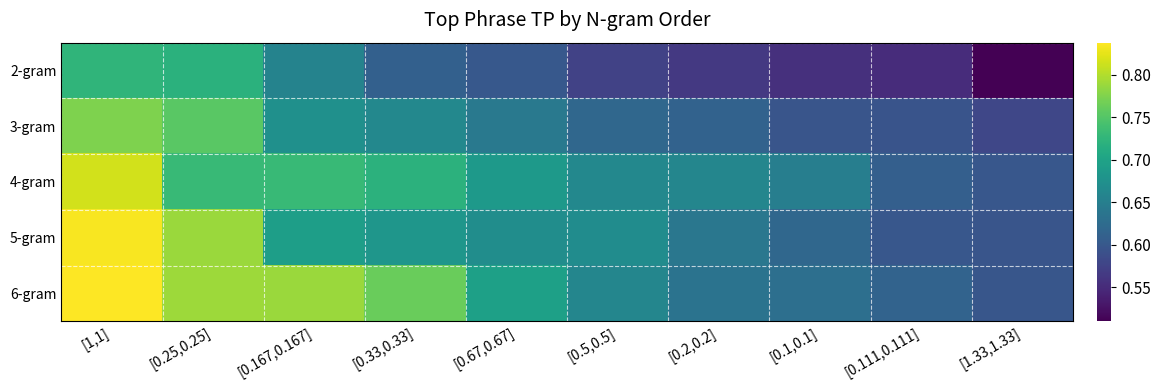

What is the difference between the highest and lowest values at [1,1]?

0.1